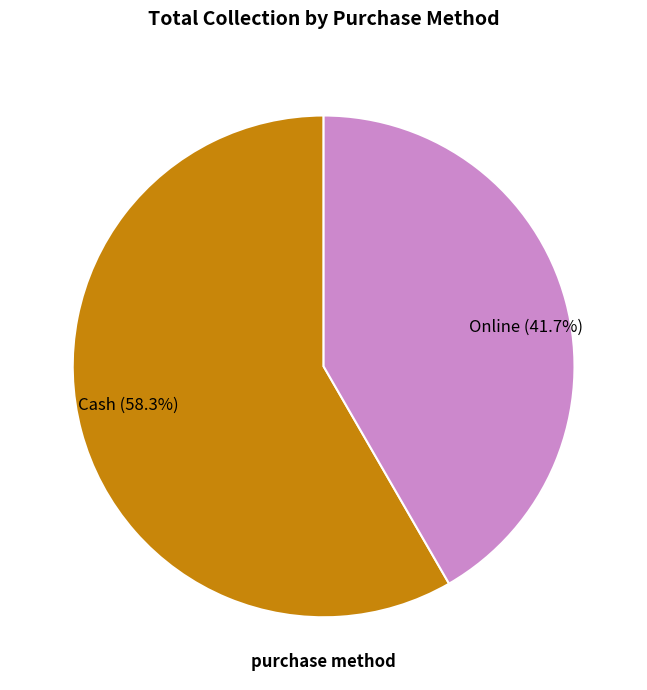

True or false: Cash accounts for 58% of the total.

True